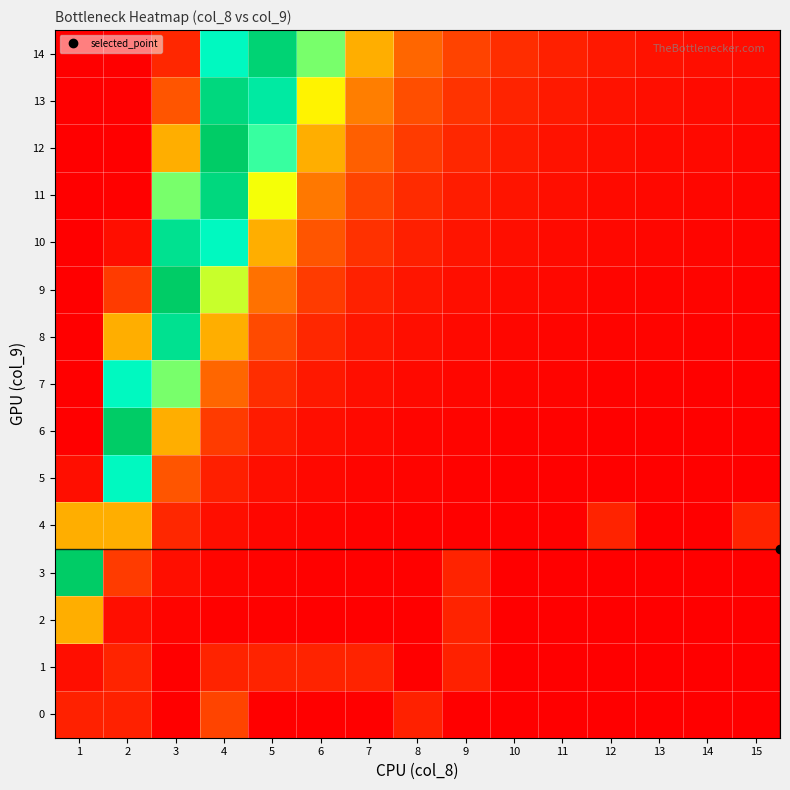

Which category has the highest value across all series?

1